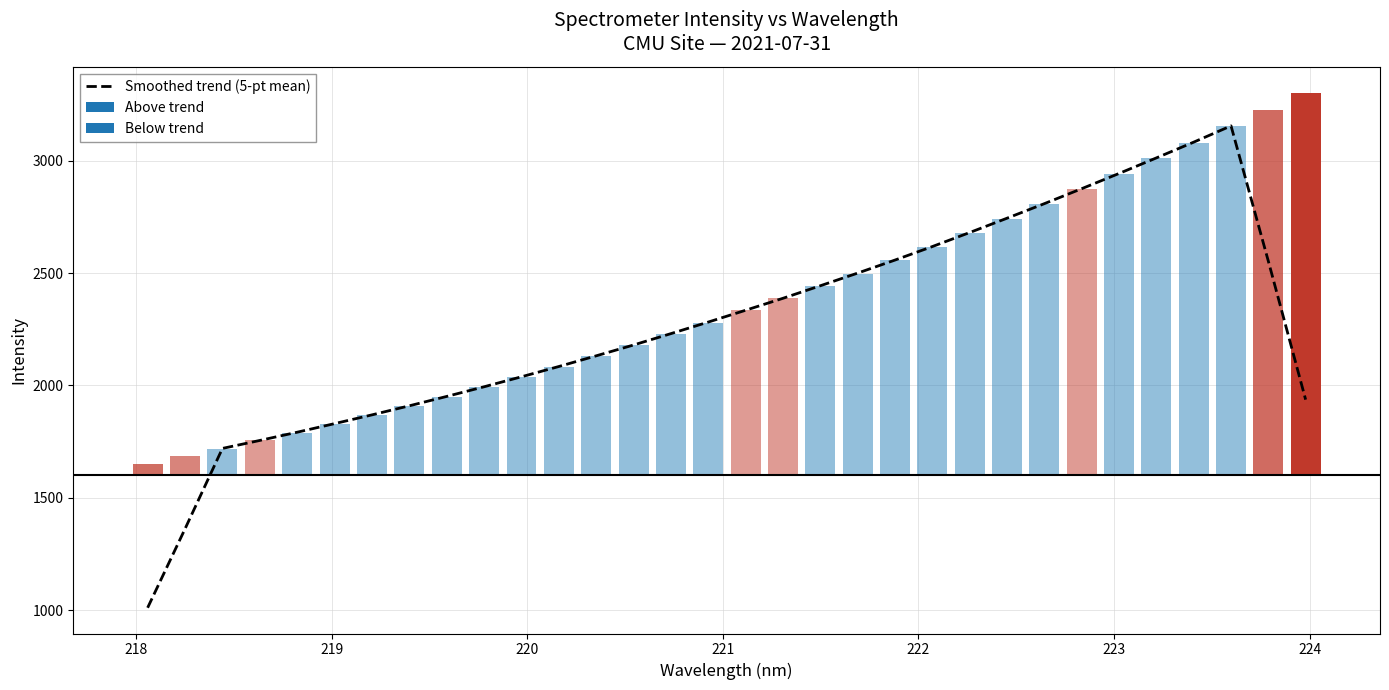

What is the highest value of the Smoothed trend (5-pt mean) series?

3155.6